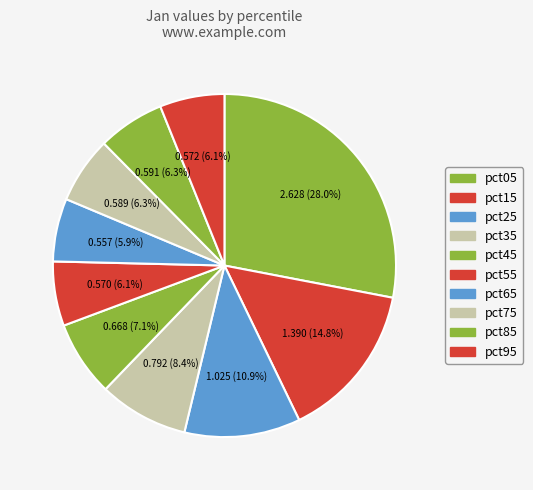

How many segments does this pie chart have?

10